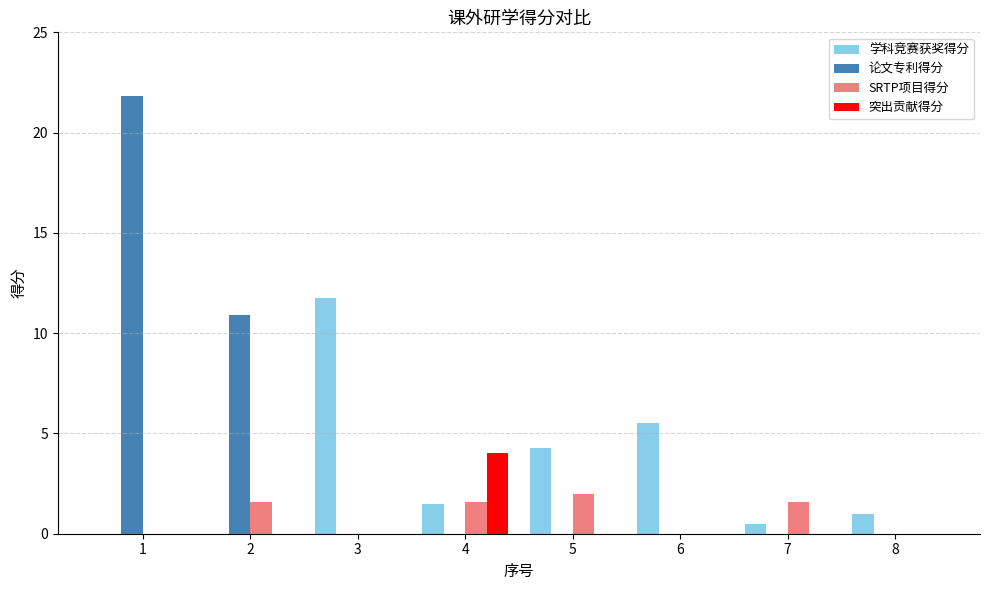

What is the sum of the SRTP项目得分 values at 6 and 4?

1.6